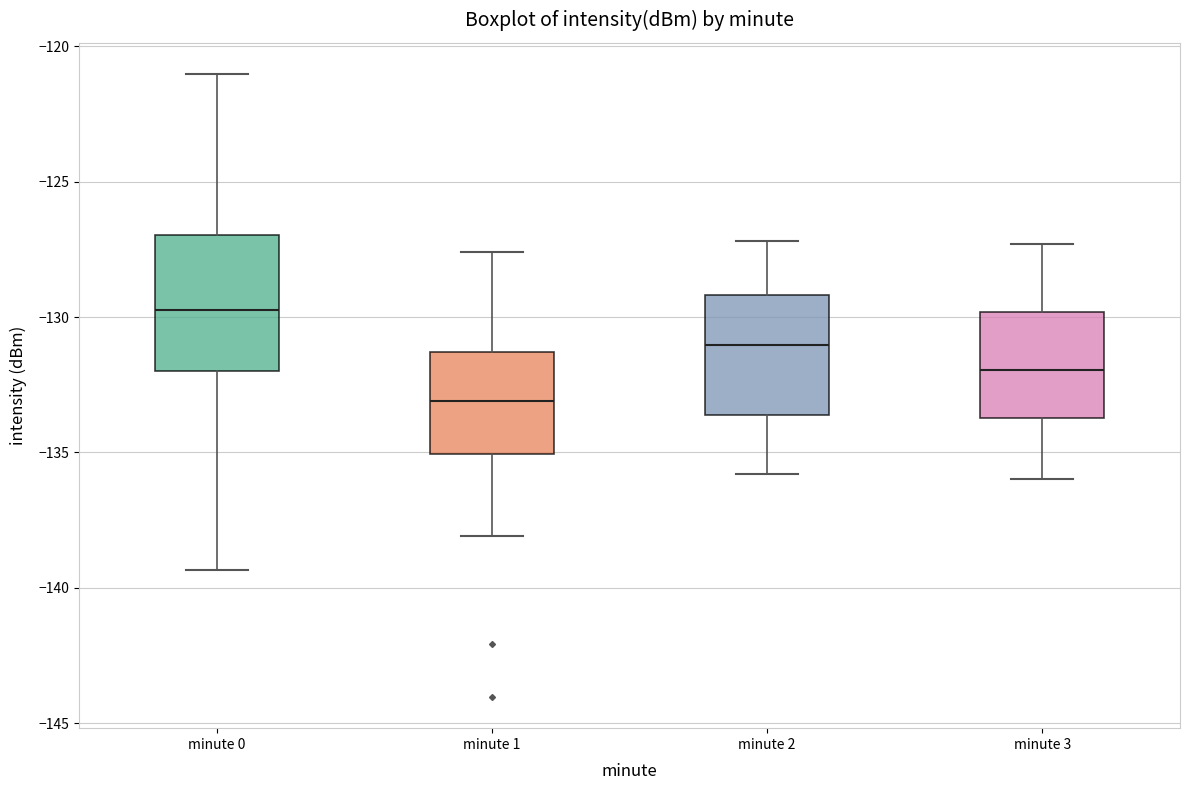

Which box has the lowest median line?

minute 1